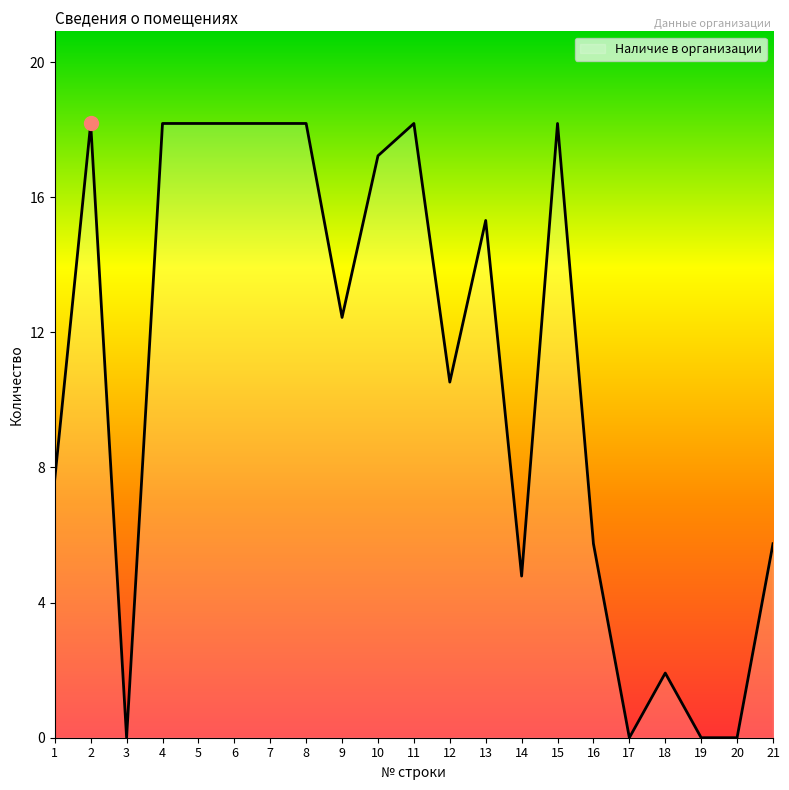

Is this an area chart (filled region under the line)?

Yes